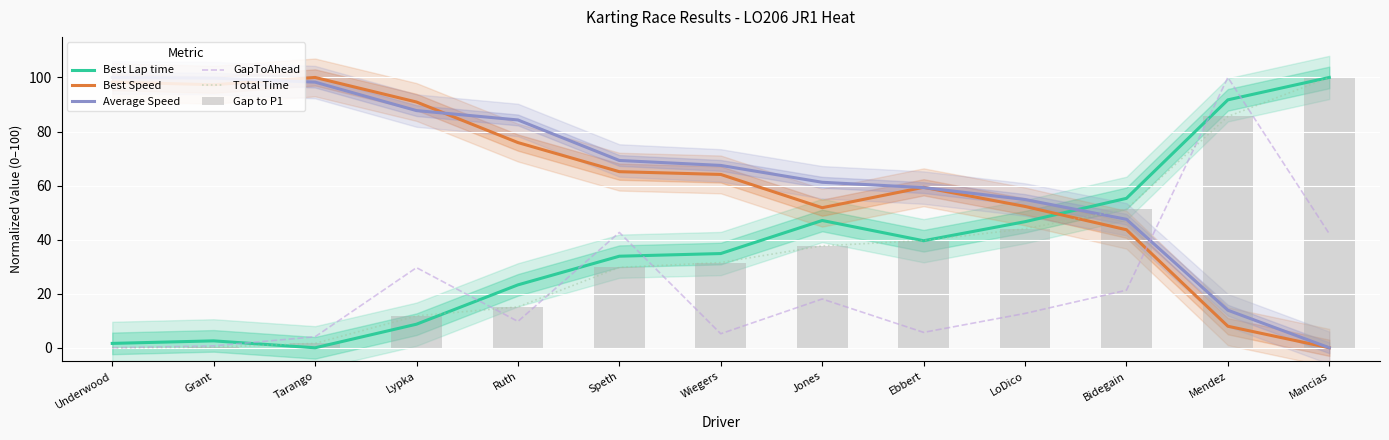

Between Grant and Jones, which series saw the biggest shift?

Best Speed